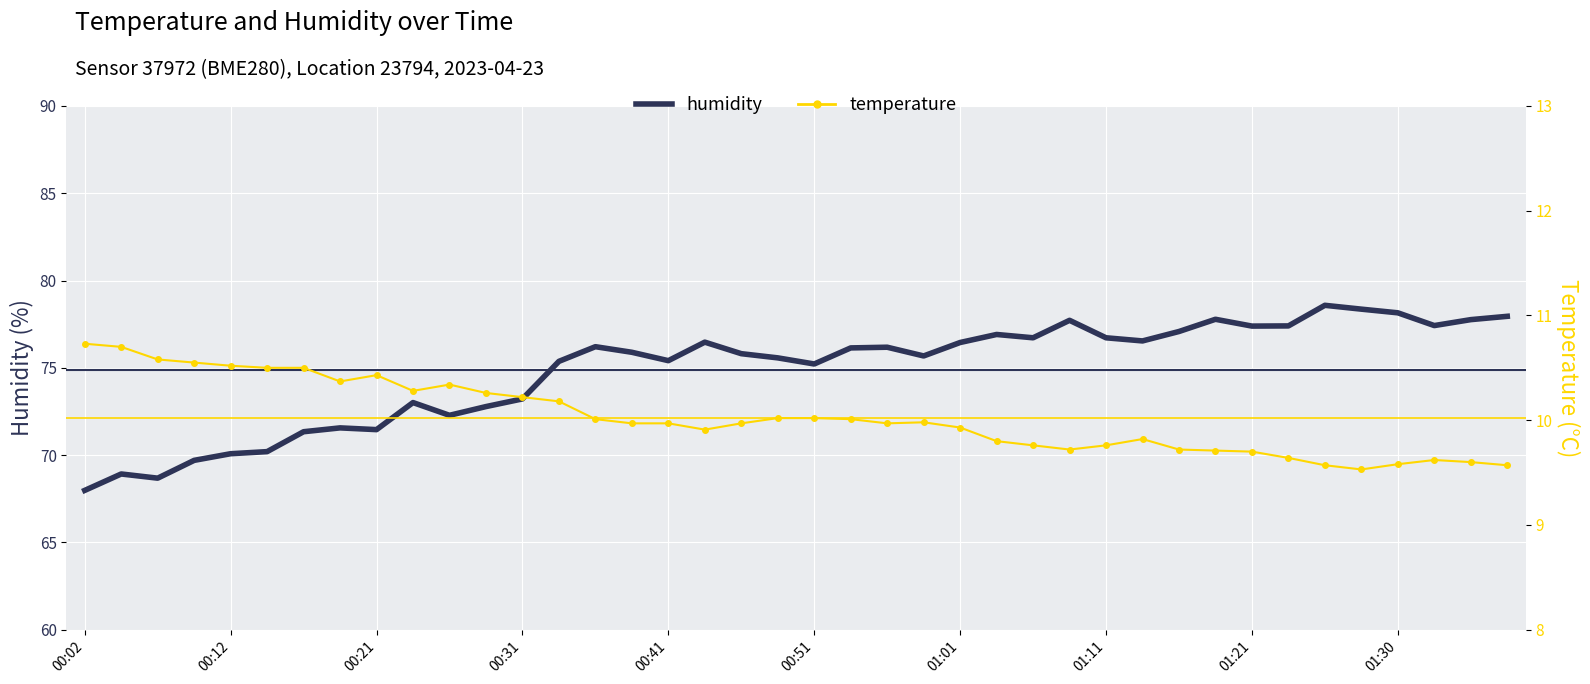

True or false: temperature has more than 0 points higher than both neighbors.

True